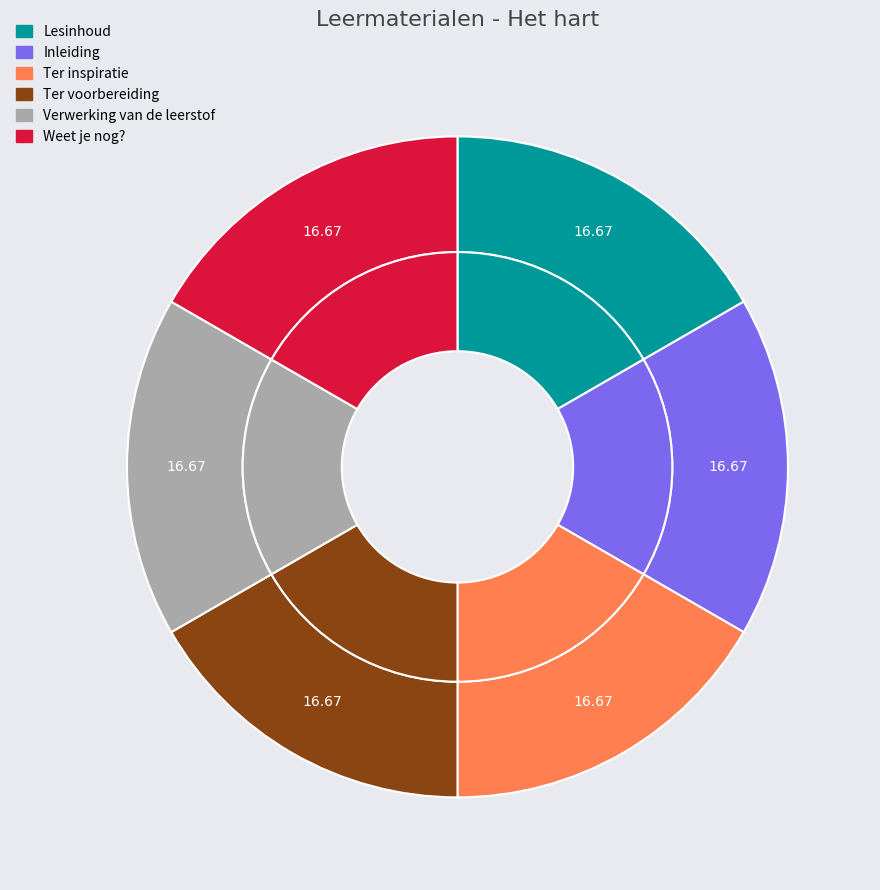

To the nearest percent, what portion does Weet je nog? represent?

17%